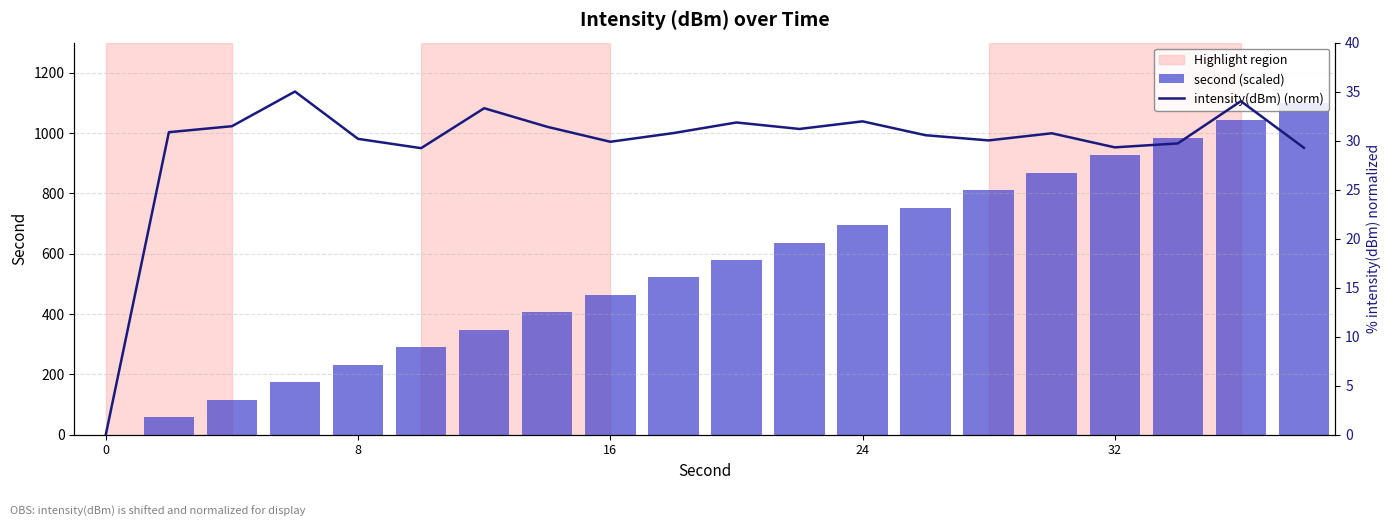

How many series are shown in this chart?

2